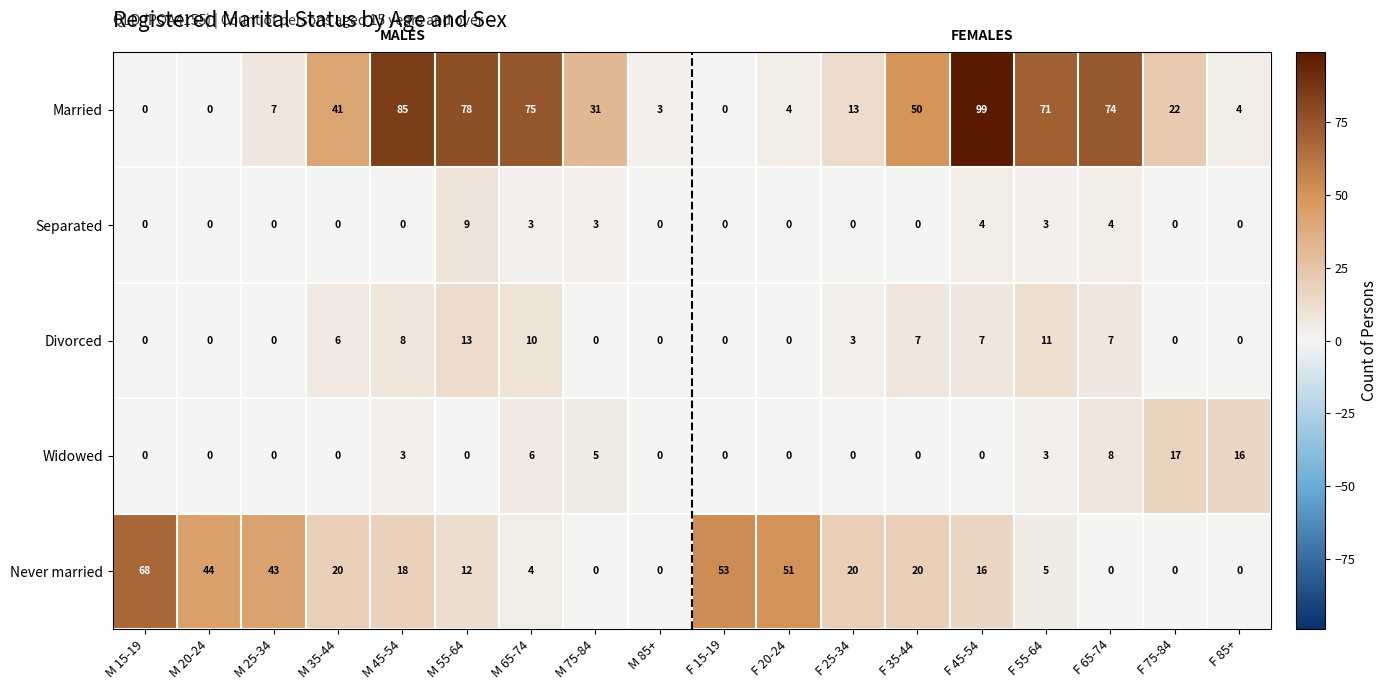

How many series are shown in this chart?

5